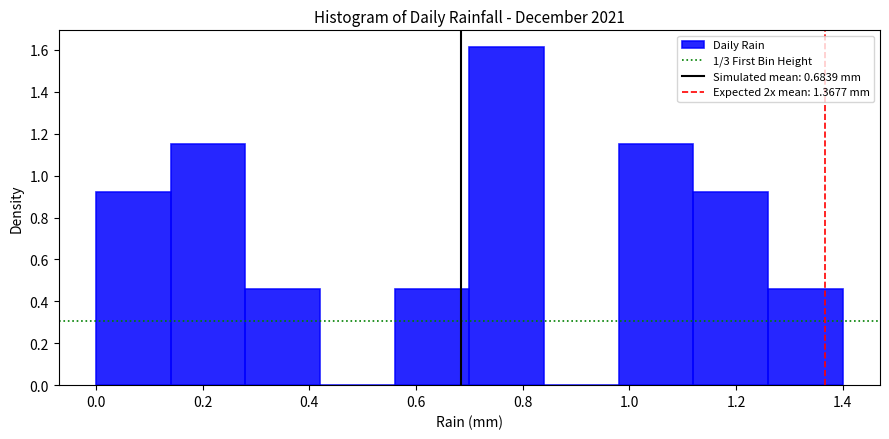

Reading left to right, transcribe this chart: for each bar, give the range it covers on the x-axis and its height. The values are not printed on the chart, so give them approximately, as read against the axis.

0.00 to 0.14: 0.92
0.14 to 0.28: 1.16
0.28 to 0.42: 0.46
0.42 to 0.56: 0
0.56 to 0.70: 0.46
0.70 to 0.84: 1.62
0.84 to 0.98: 0
0.98 to 1.12: 1.16
1.12 to 1.26: 0.92
1.26 to 1.40: 0.46